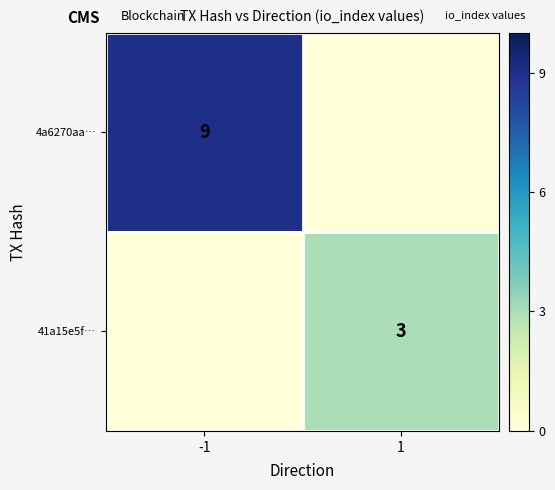

The 41a15e5f… series shows 3 at 1. True or false?

True